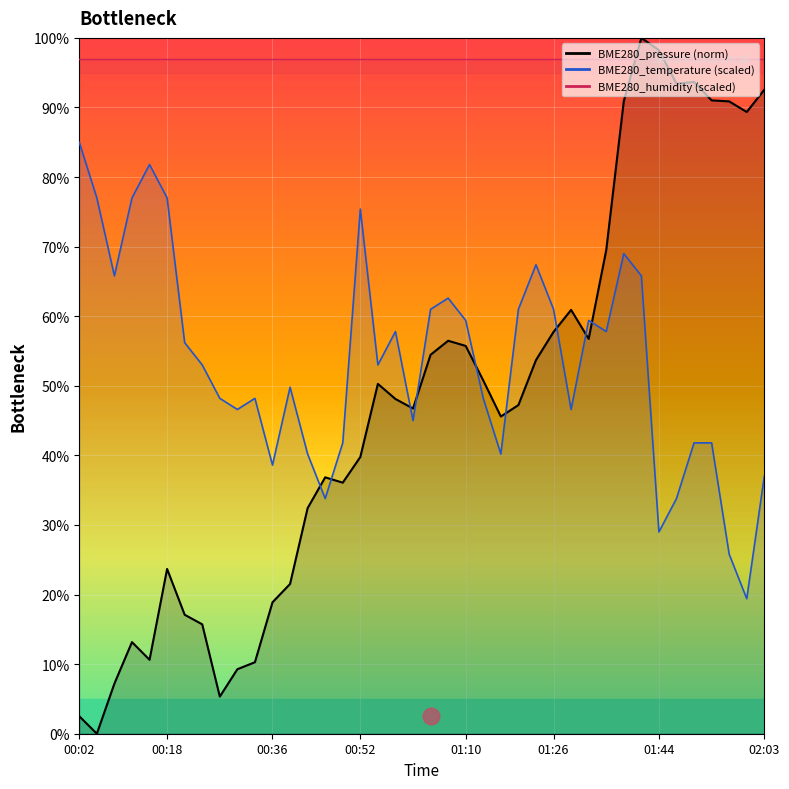

At how many categories does at least one series exceed 29?

40